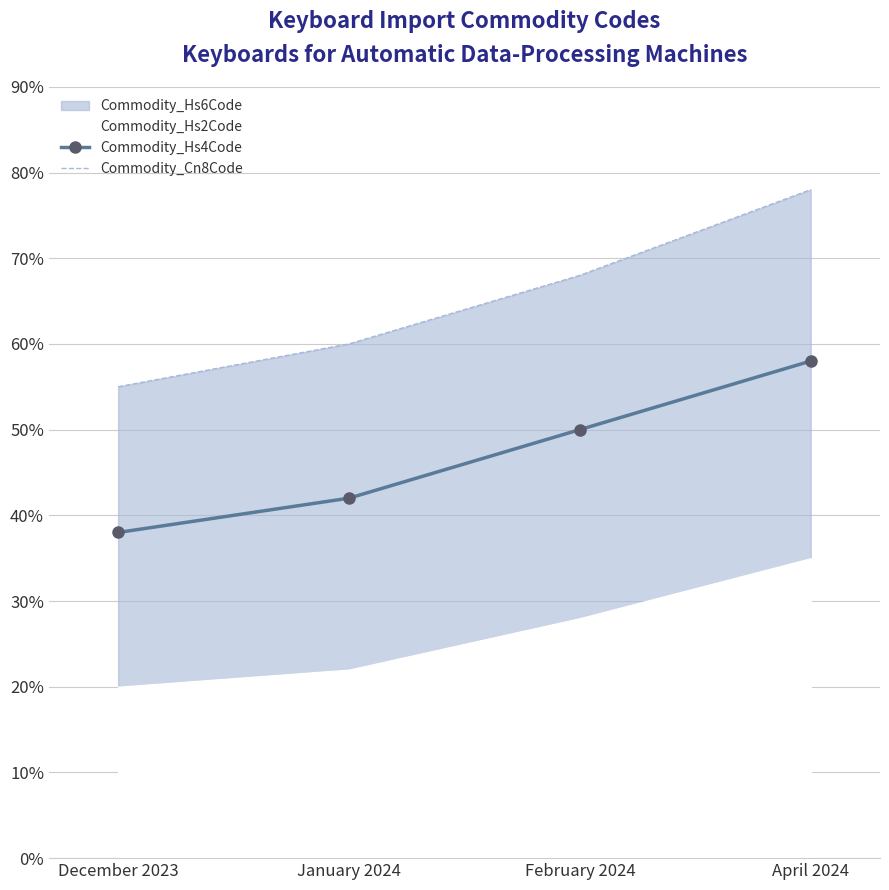

What is the minimum value shown in the chart?

38